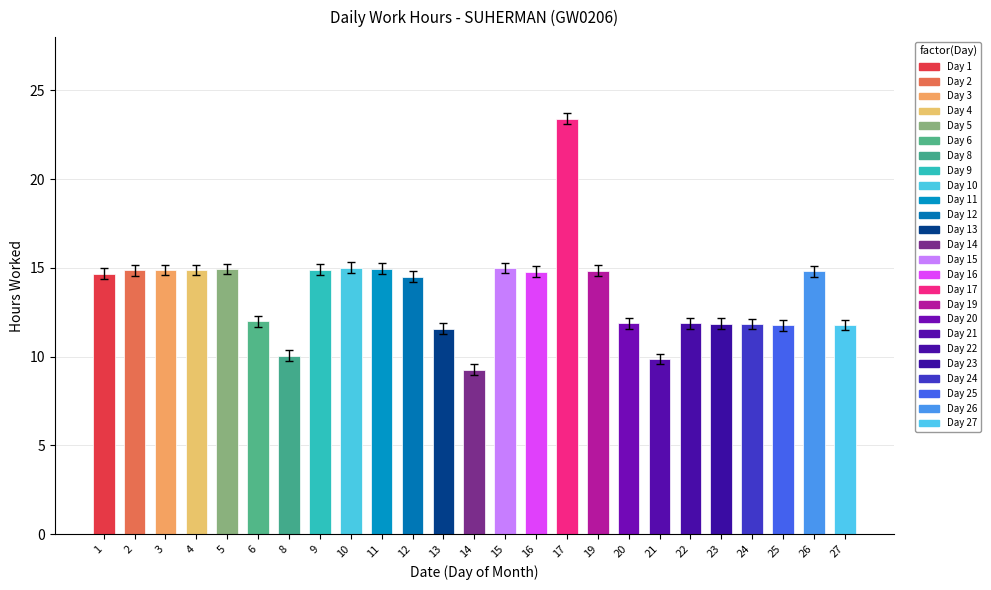

Count the number of data series in this chart.

1